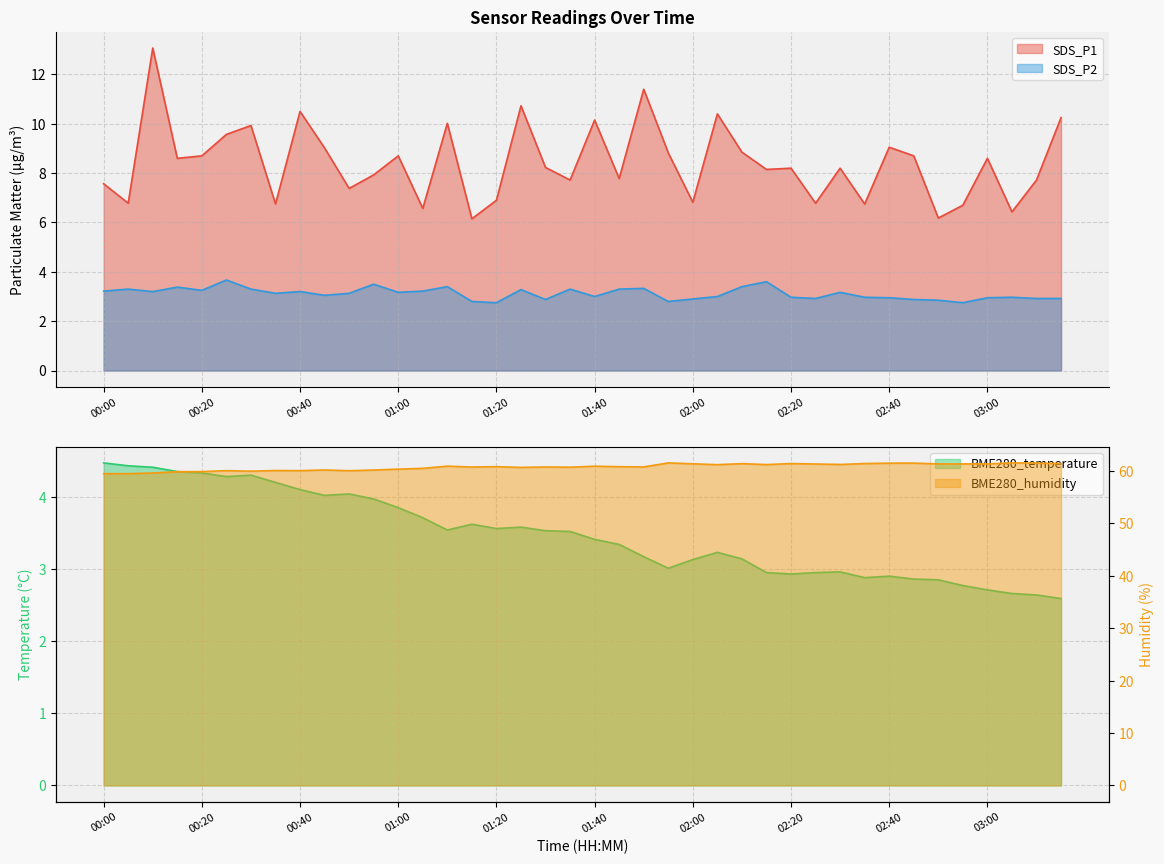

How many interior local valleys does the SDS_P2 series have?

11